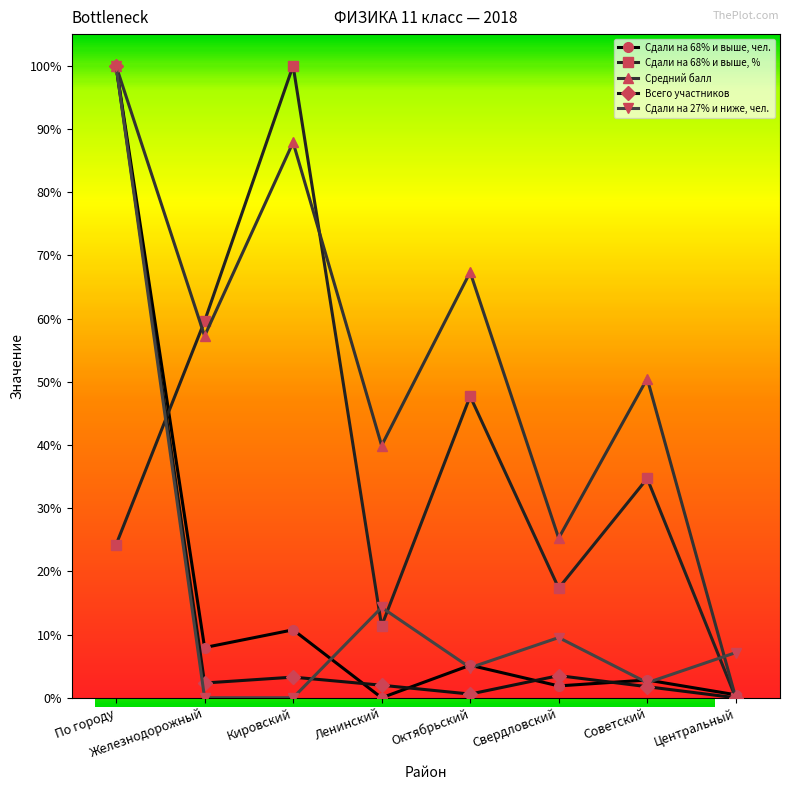

What position from the right is Железнодорожный?

7